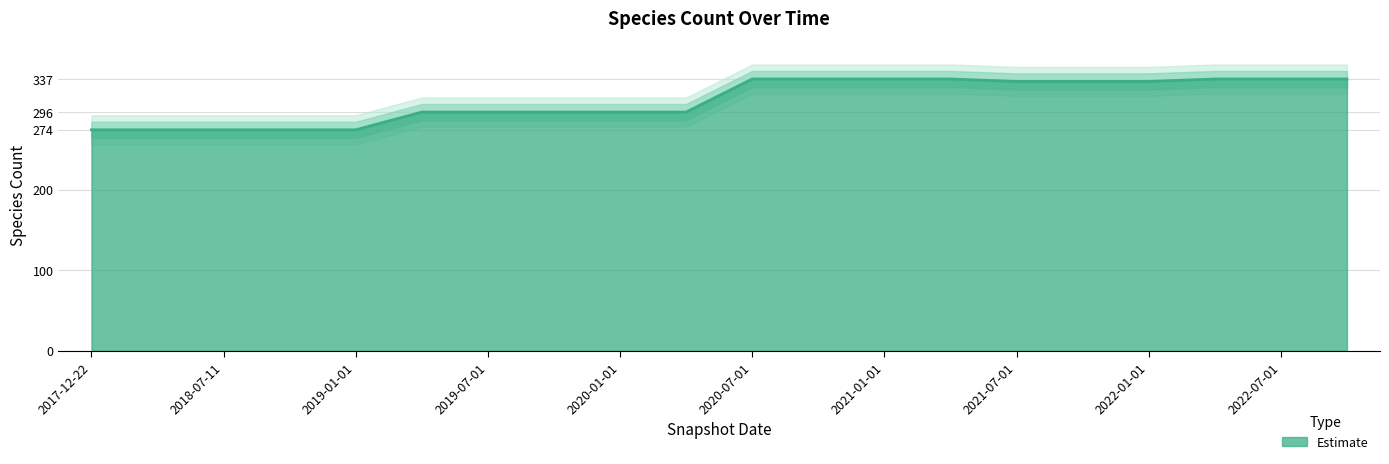

Which category has the lowest value across all series?

2017-12-22